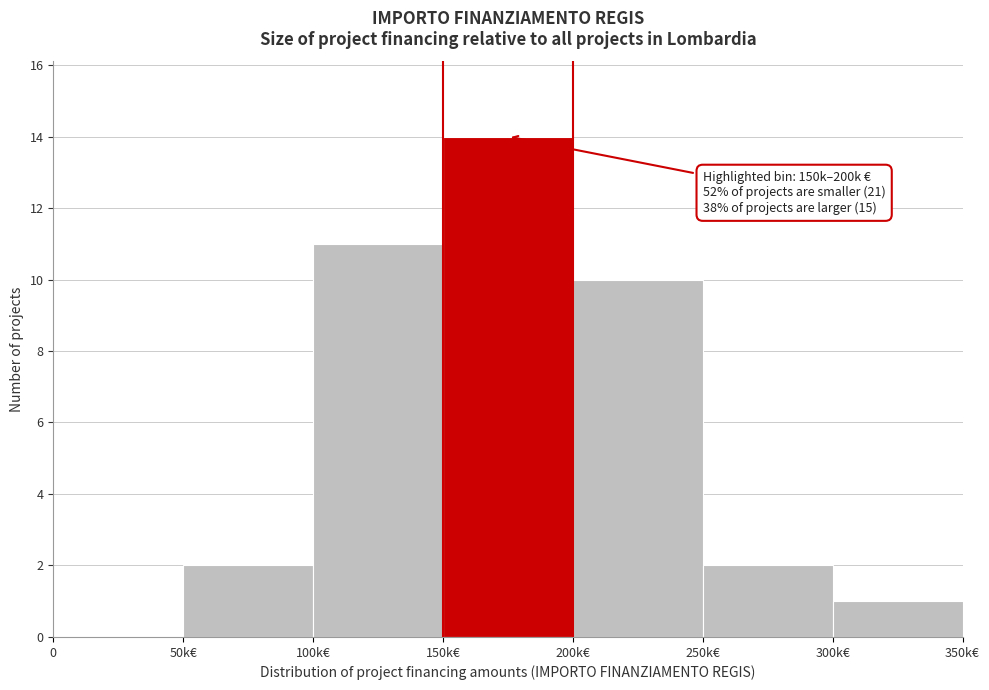

Reading left to right, transcribe all the data shown in this chart.

0=0	50k€=2	100k€=11	150k€=14	200k€=10	250k€=2	300k€=1